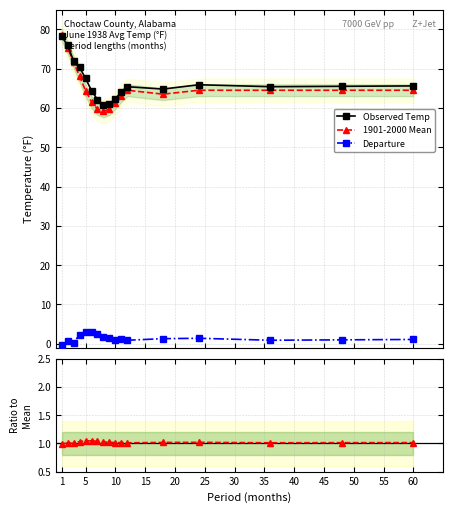

True or false: Observed Temp has more than 2 interior local peaks.

False